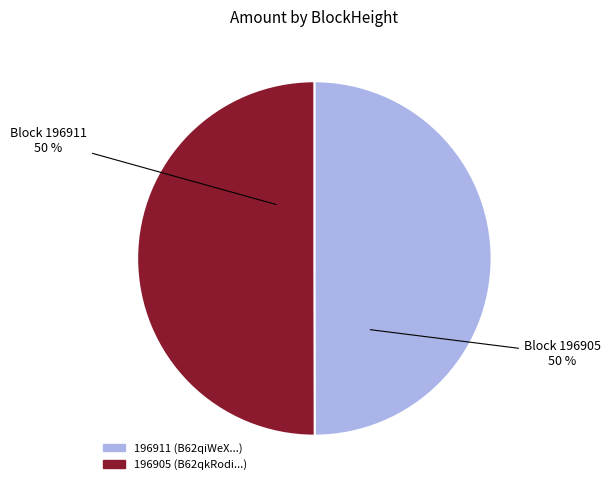

To the nearest percent, what percentage of the pie is 196905?

50%